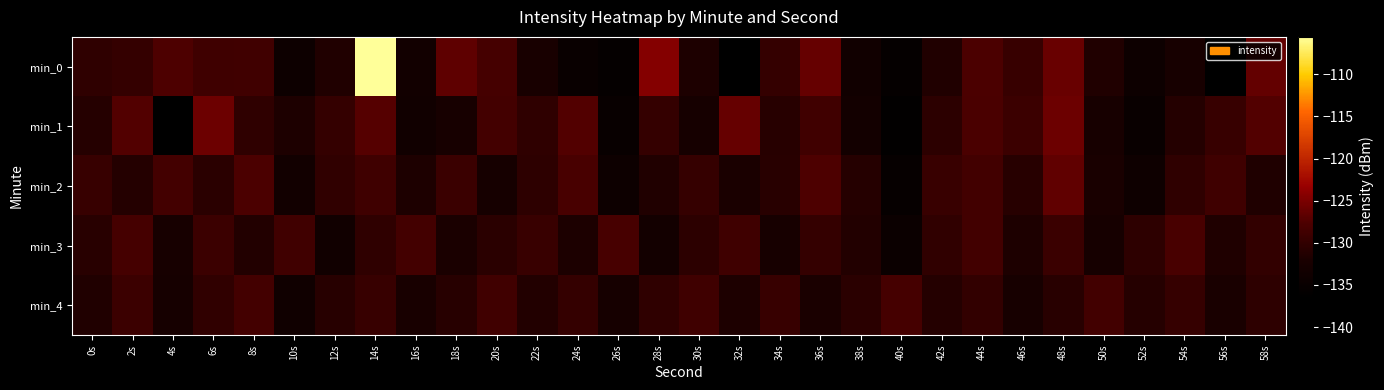

At which category is the sum across all series the highest?

14s